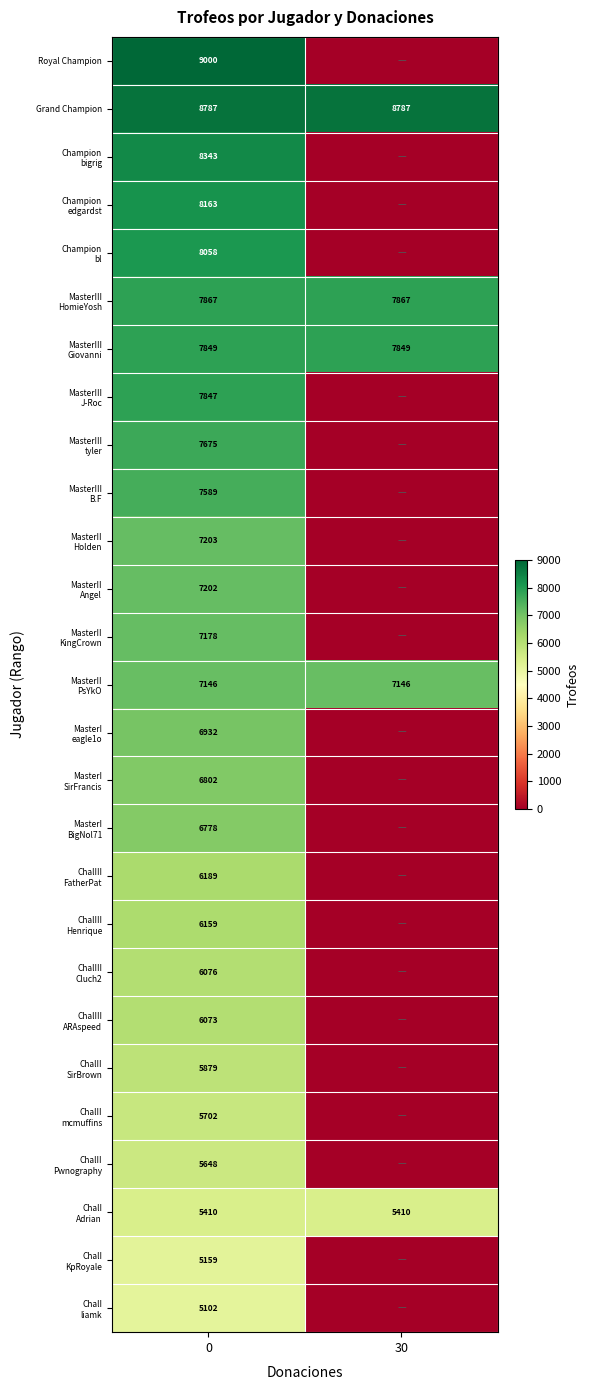

Count the number of categories in the chart.

2